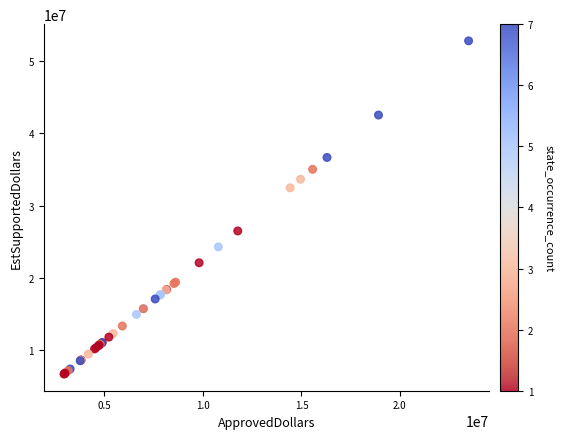

What Y value in the scatter plot is closest to 29736000?

32458500